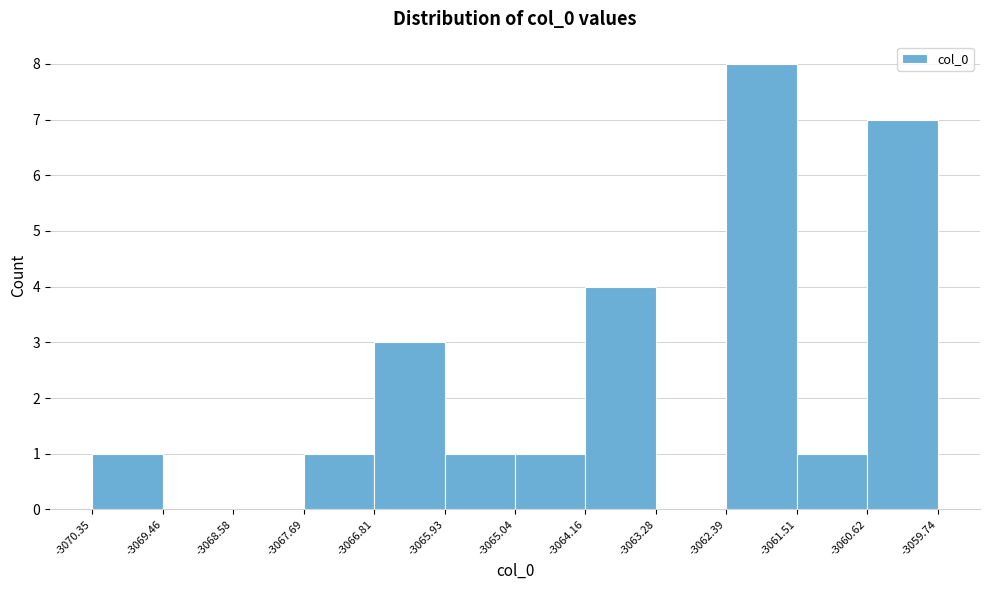

Reading left to right, transcribe this chart: for each bar, give the range it covers on the x-axis and its height. The values are not printed on the chart, so give them approximately, as read against the axis.

-3070.35 to -3069.46: 1
-3069.46 to -3068.58: 0
-3068.58 to -3067.69: 0
-3067.69 to -3066.81: 1
-3066.81 to -3065.93: 3
-3065.93 to -3065.04: 1
-3065.04 to -3064.16: 1
-3064.16 to -3063.28: 4
-3063.28 to -3062.39: 0
-3062.39 to -3061.51: 8
-3061.51 to -3060.62: 1
-3060.62 to -3059.74: 7